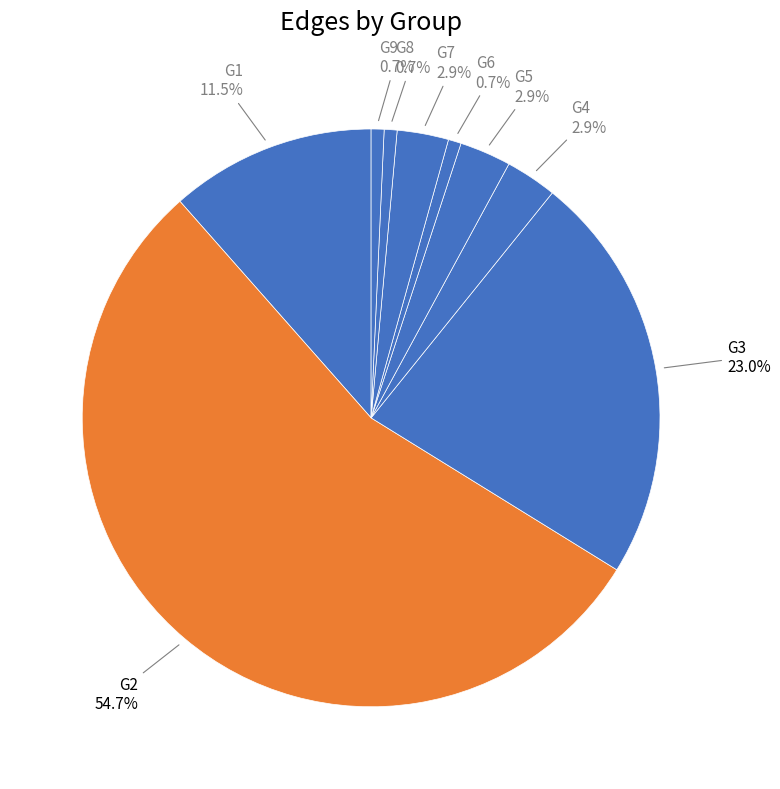

Count the number of slices in the pie.

9